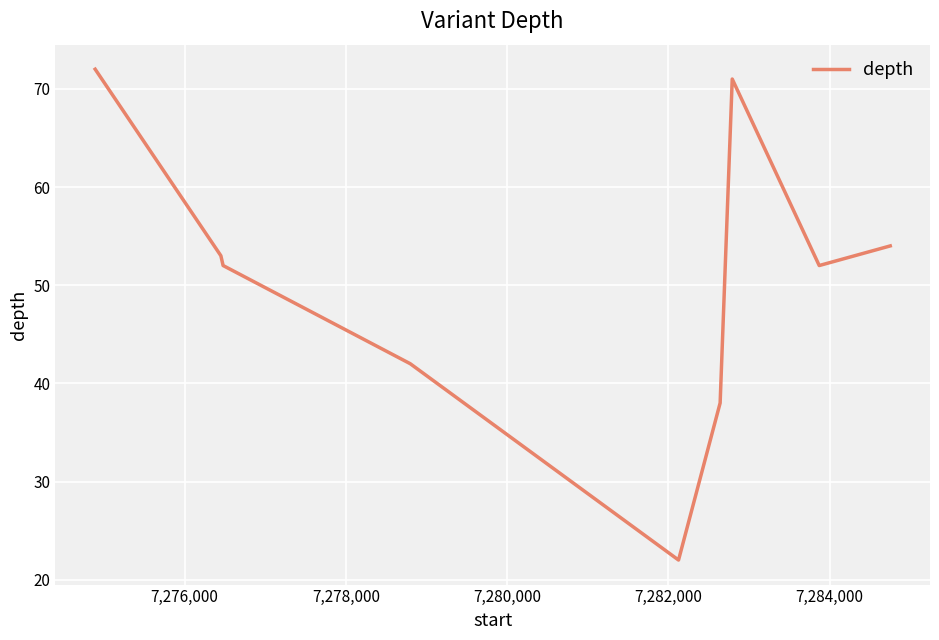

What is the difference between the maximum and minimum values?

50